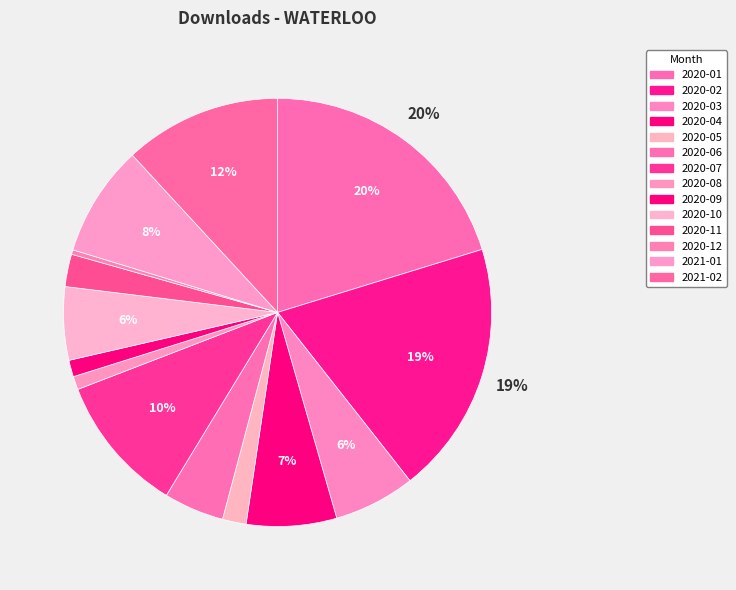

How many slices are in this pie chart?

14